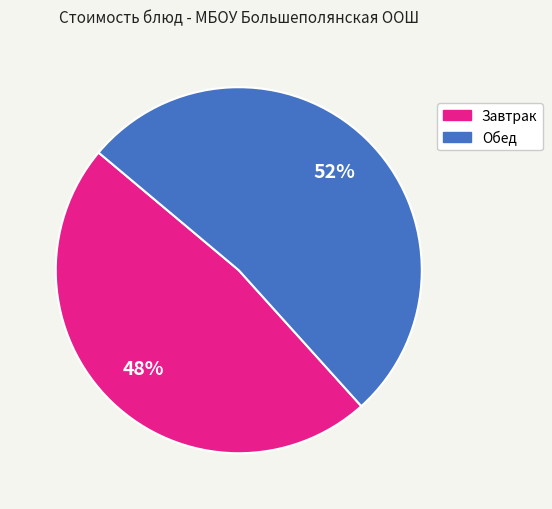

Rank the categories by value from highest to lowest.

Обед, Завтрак